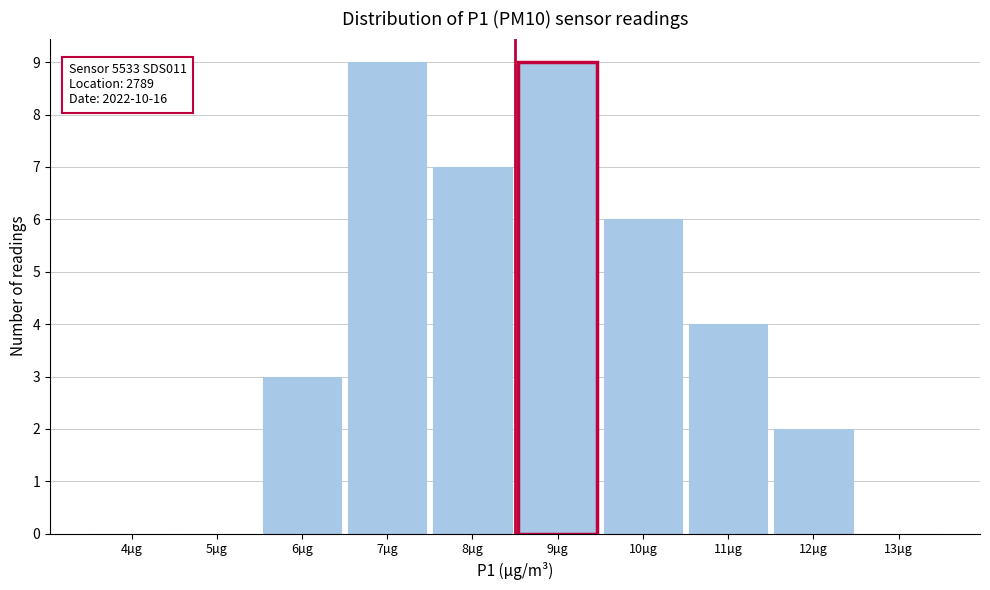

Reading left to right, extract all data points from this chart.

4µg=0	5µg=0	6µg=3	7µg=9	8µg=7	9µg=9	10µg=6	11µg=4	12µg=2	13µg=0